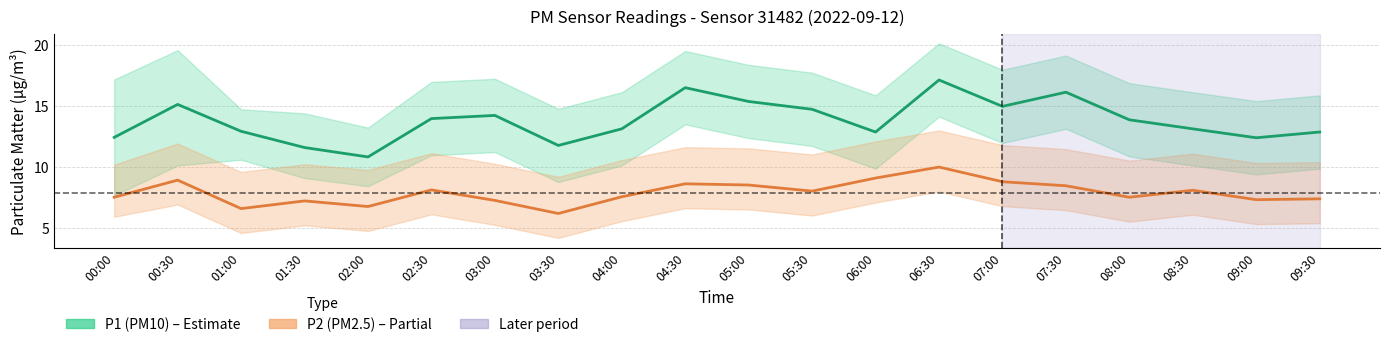

What is the spread (max minus min) of values at 06:30?

7.1